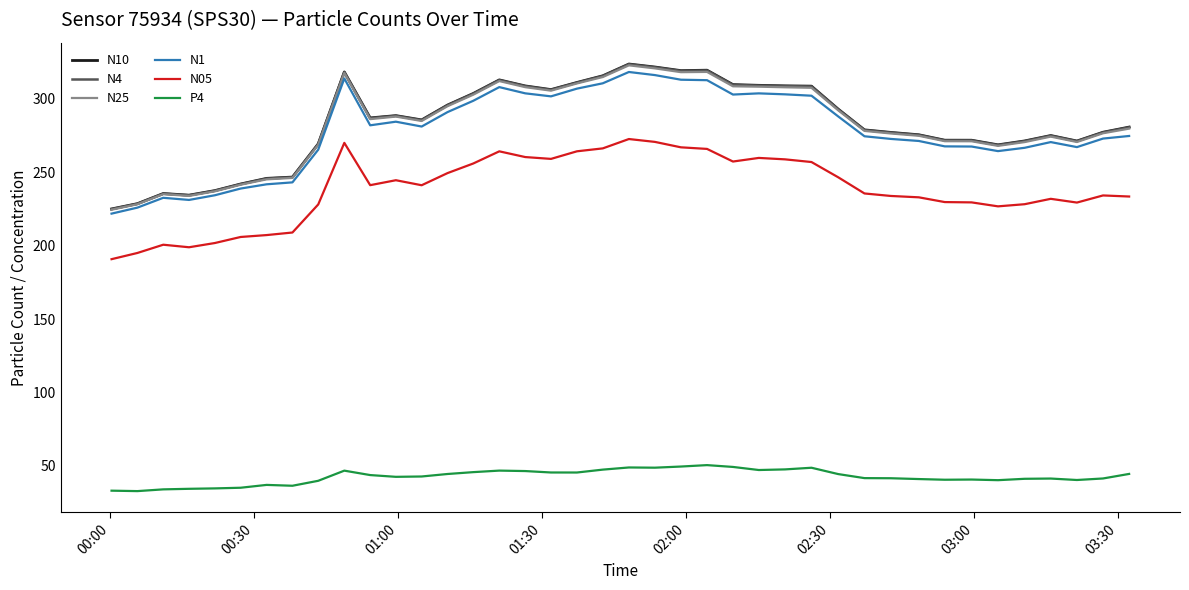

Which series has the largest range (max minus min)?

N10